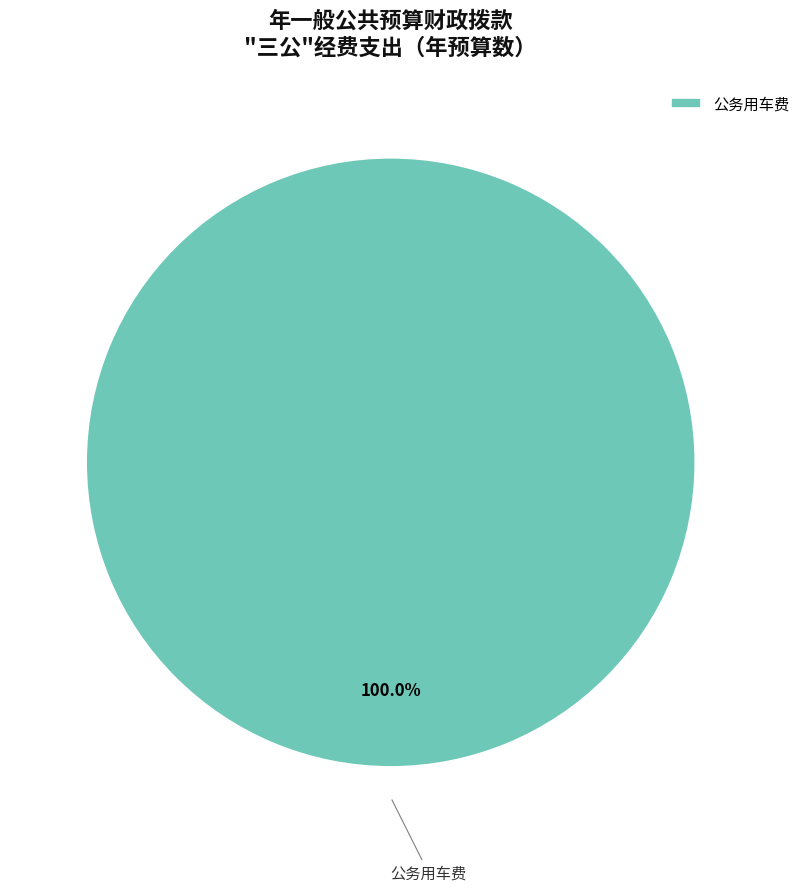

Rank the categories by value from lowest to highest.

公务用车费